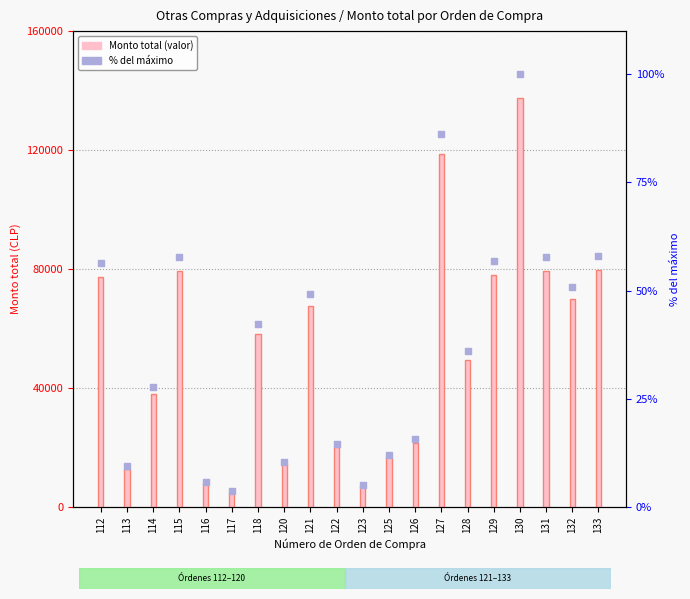

What are all the series names shown in the legend?

Monto total, % del máximo